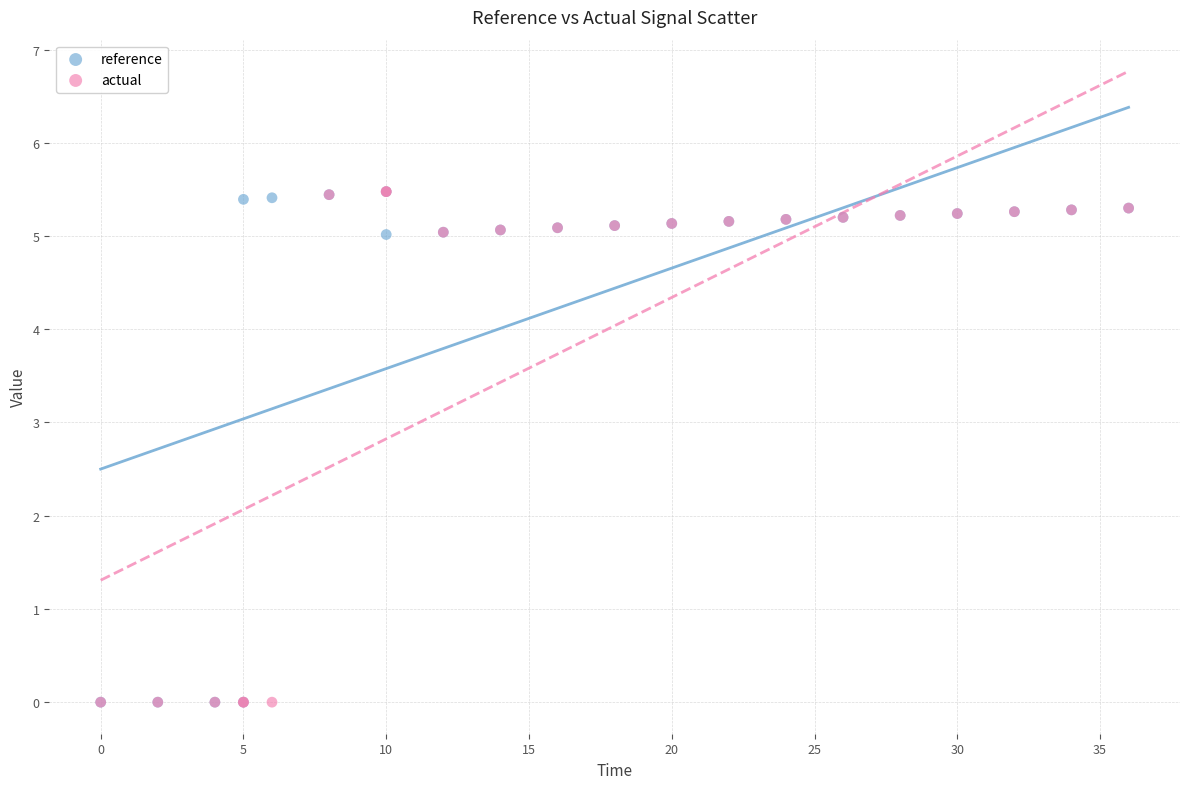

What are all the series names shown in the legend?

reference, actual